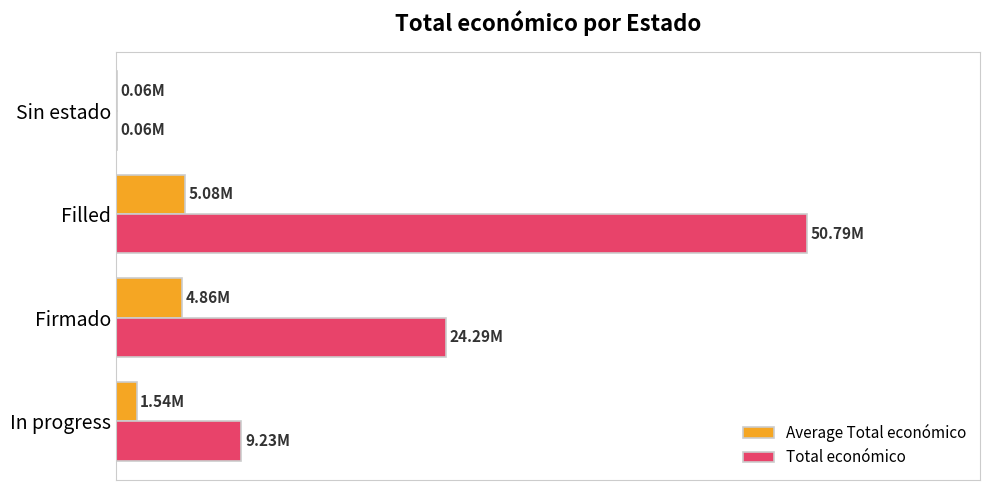

What are all the series names shown in the legend?

Average Total económico, Total económico